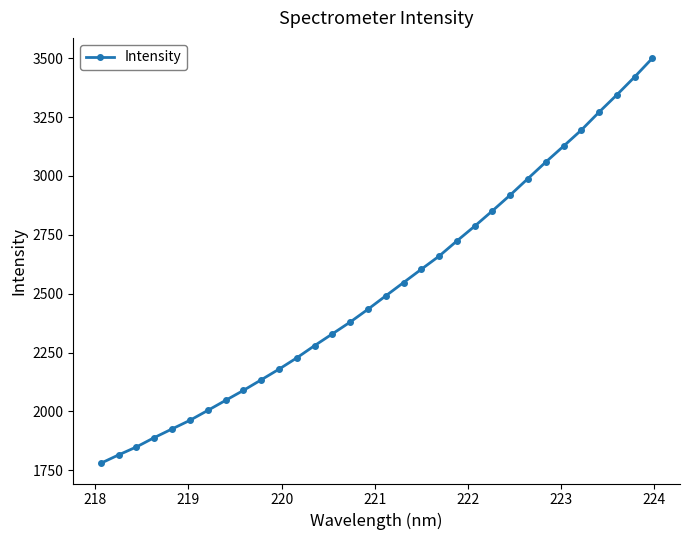

What is the sum of all values?

80817.0